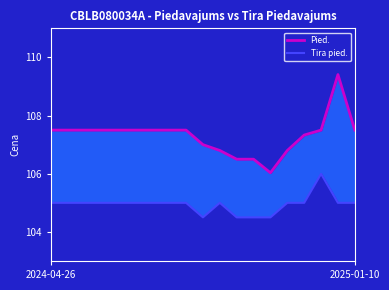

At which label does Tira pied. first exceed 105?

16